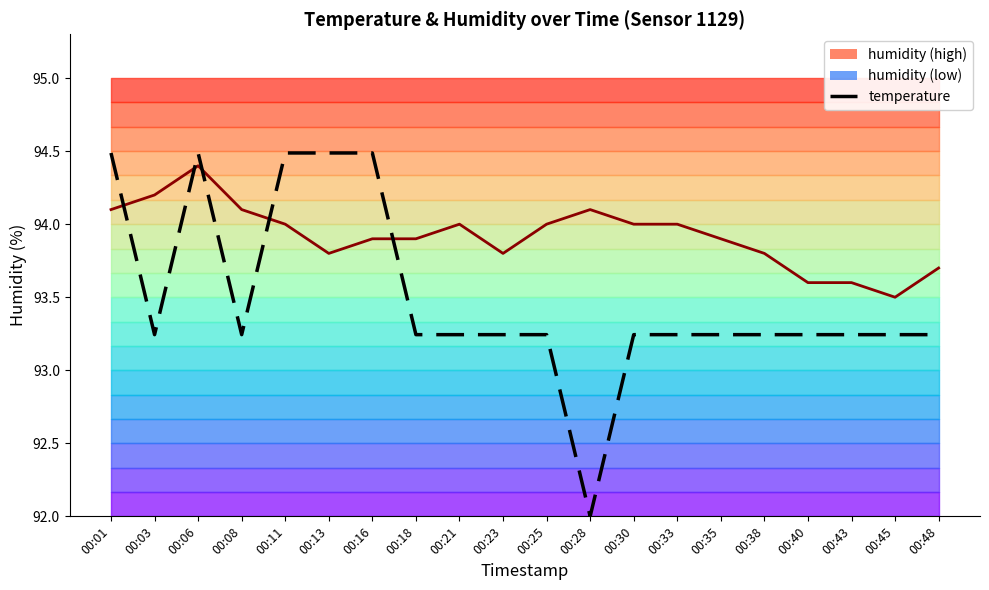

At which category is the sum across all series the highest?

00:06